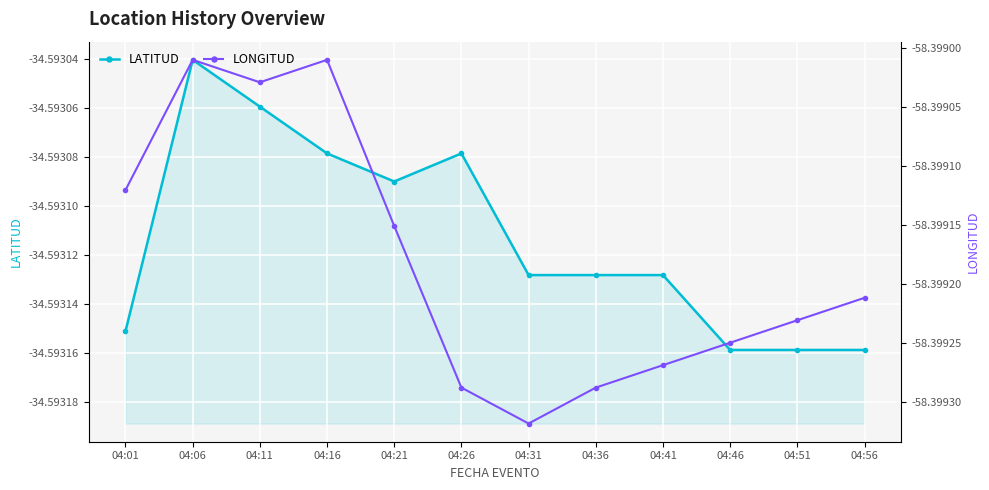

At which category does the chart reach its minimum across all series?

04:31